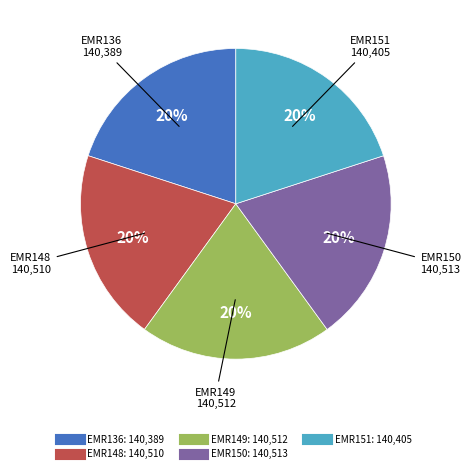

Does any single category account for the majority?

No